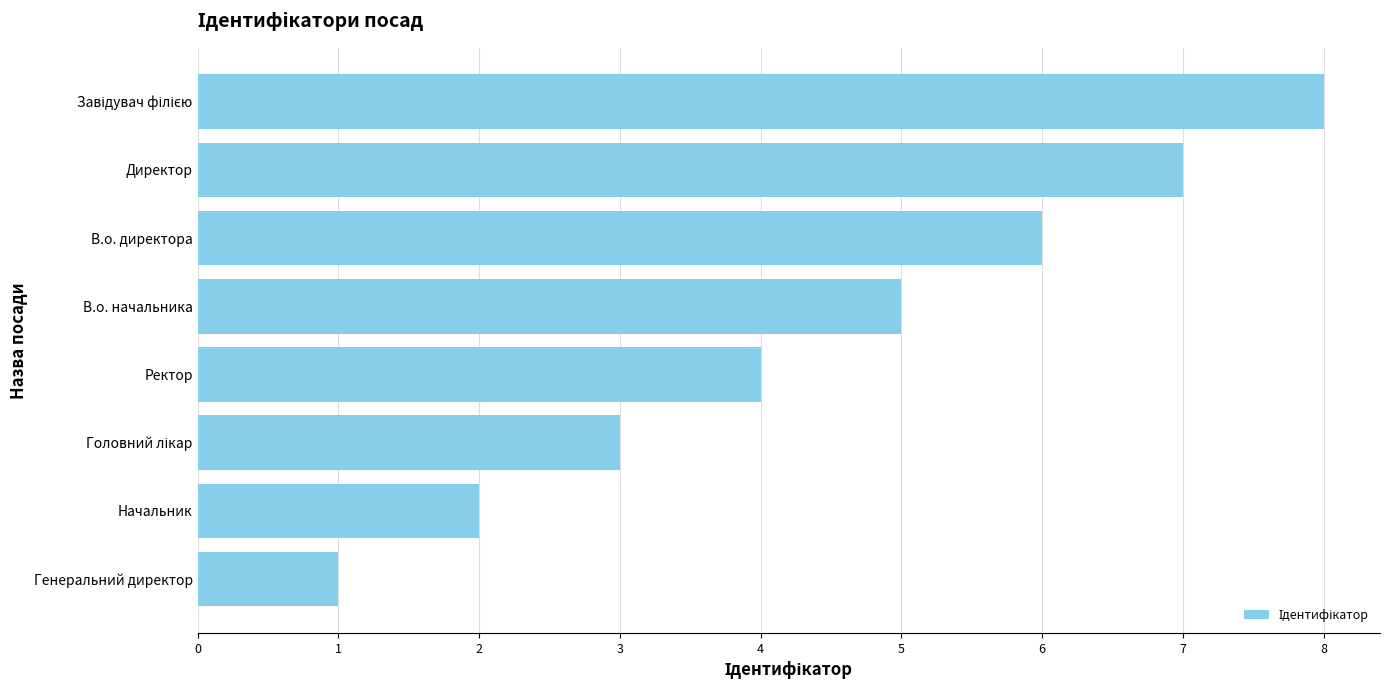

What is the difference between the second highest and second lowest values?

5